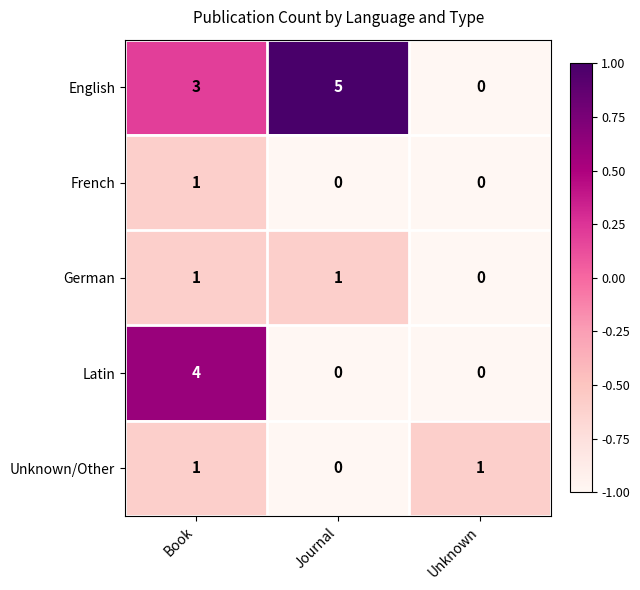

The value of Latin at Book is 2. True or false?

False